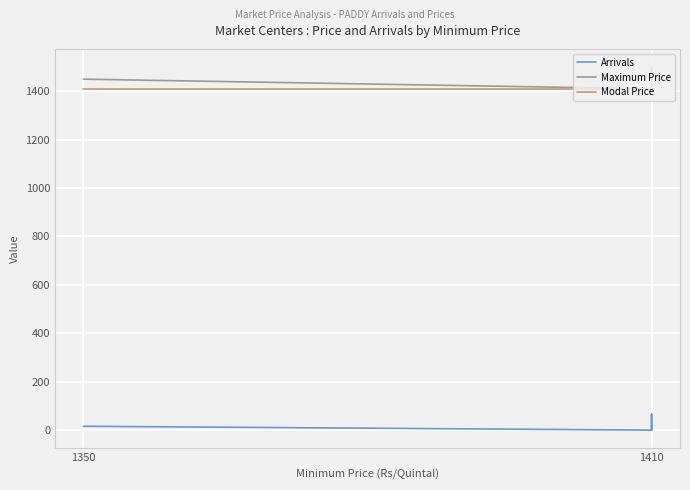

Does the chart display data point markers on the line(s)?

No